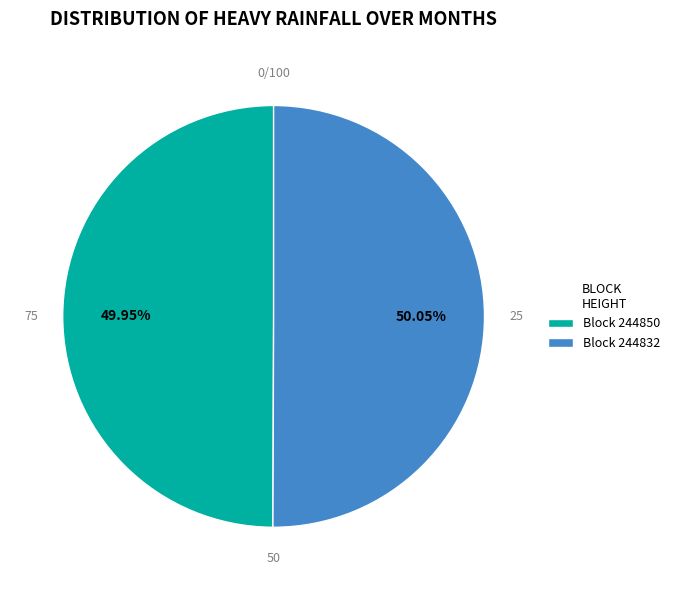

Combined, do Block 244832 and Block 244850 account for over 50%?

Yes